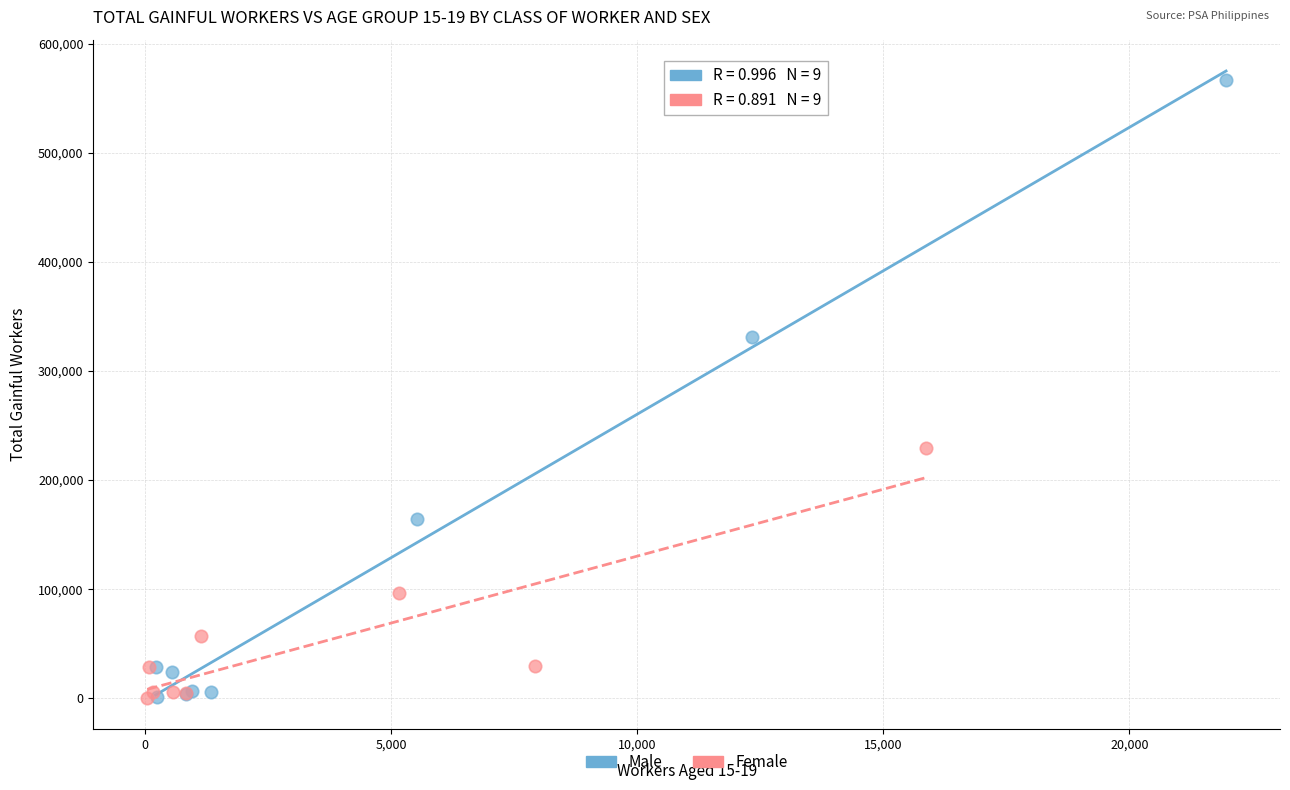

What are all the series names shown in the legend?

Male, Female